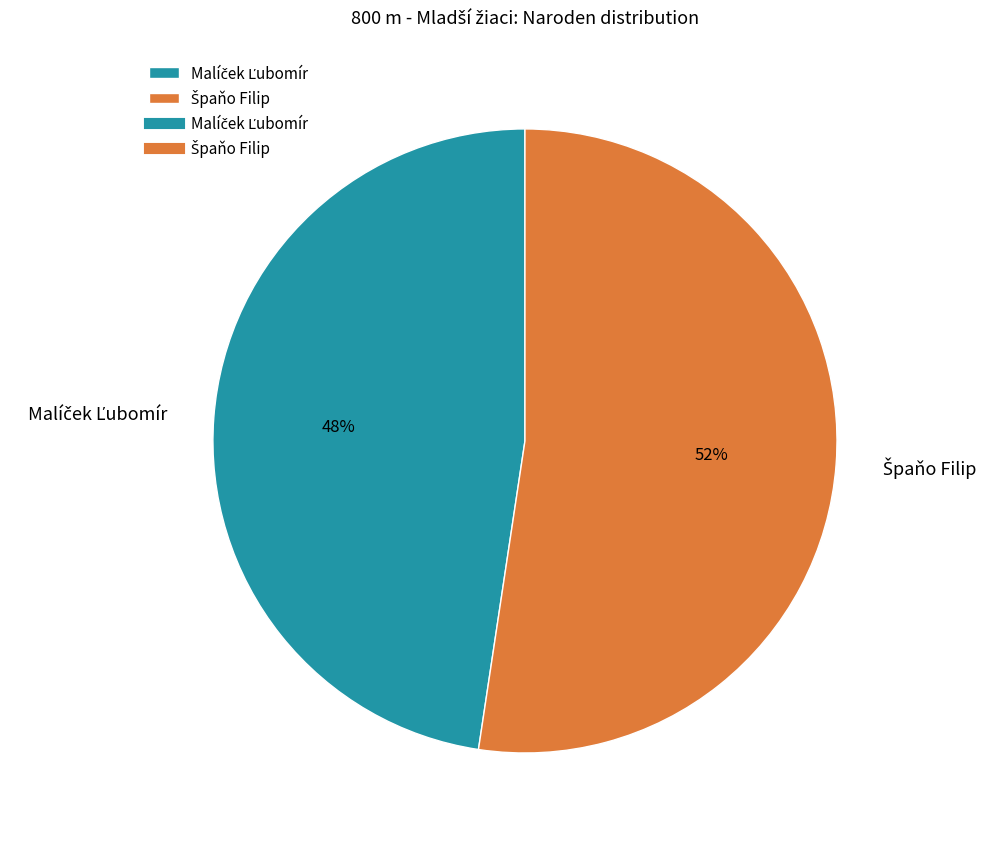

How many segments does this pie chart have?

2